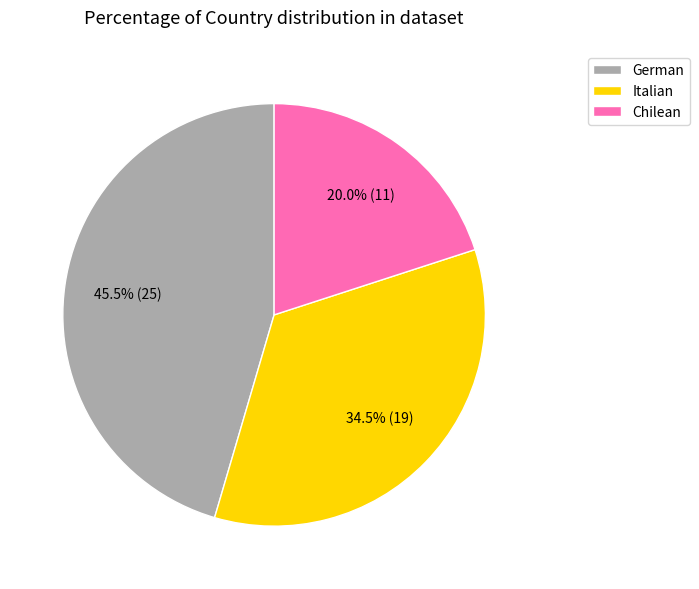

True or false: Chilean accounts for 27% of the total.

False